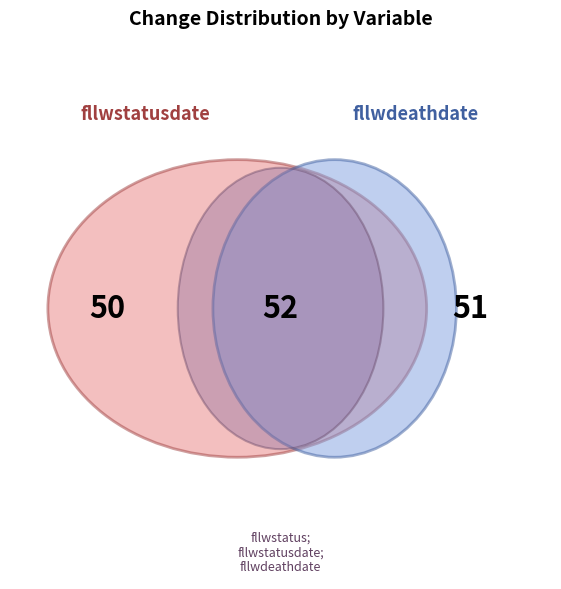

How many slices are in this pie chart?

3